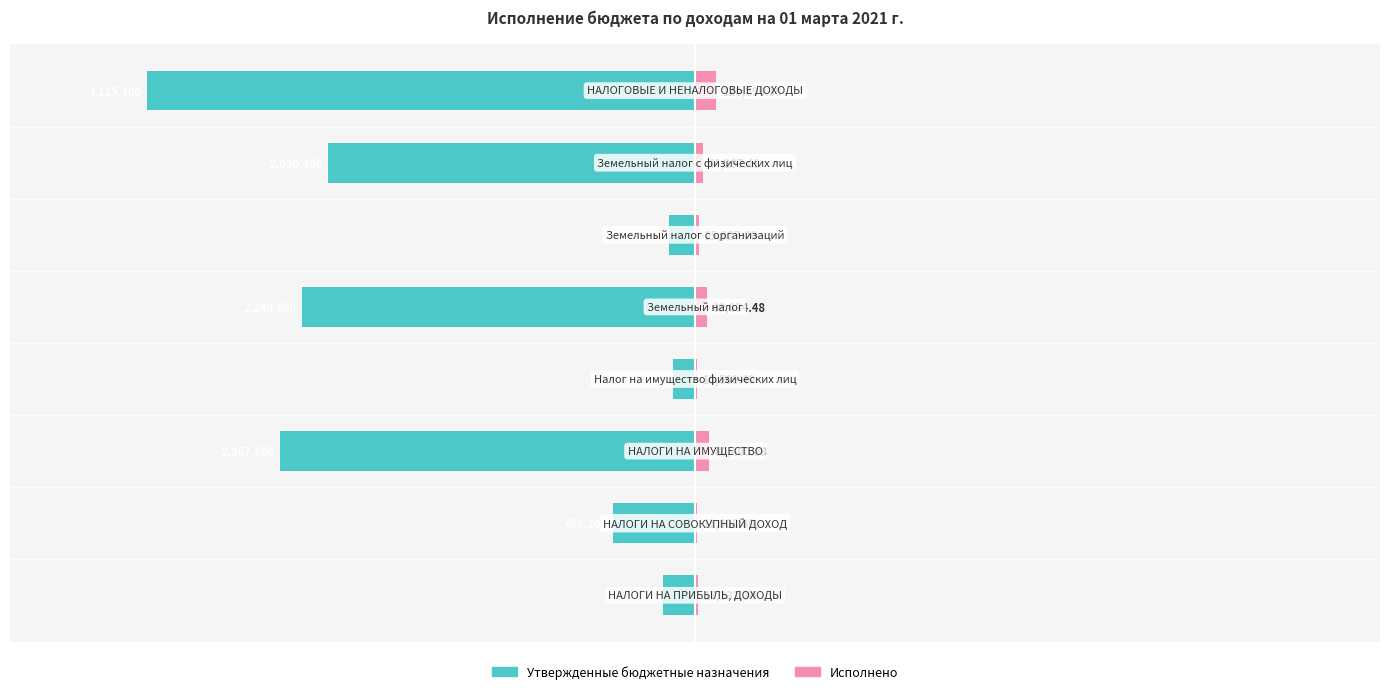

What is the difference between the highest and lowest values at 0?

197733.3